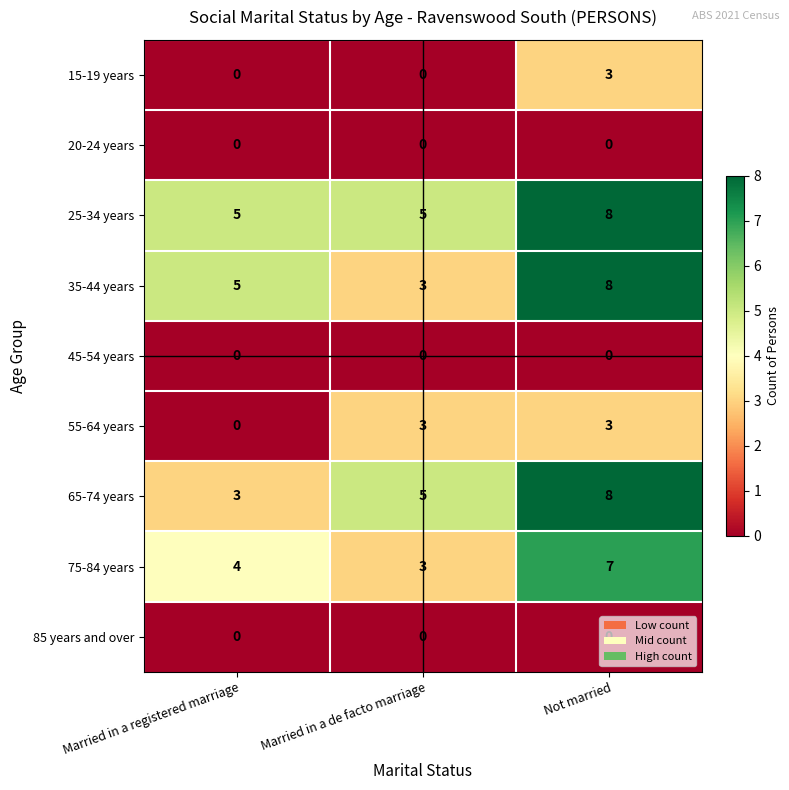

How many 35-44 years values are between 3 and 8?

3